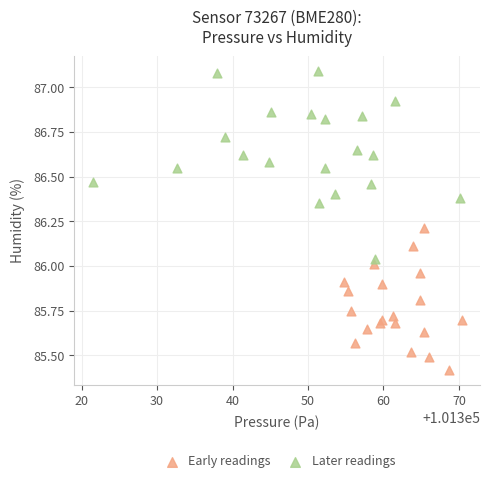

Which series contains the lowest Y value?

Early readings